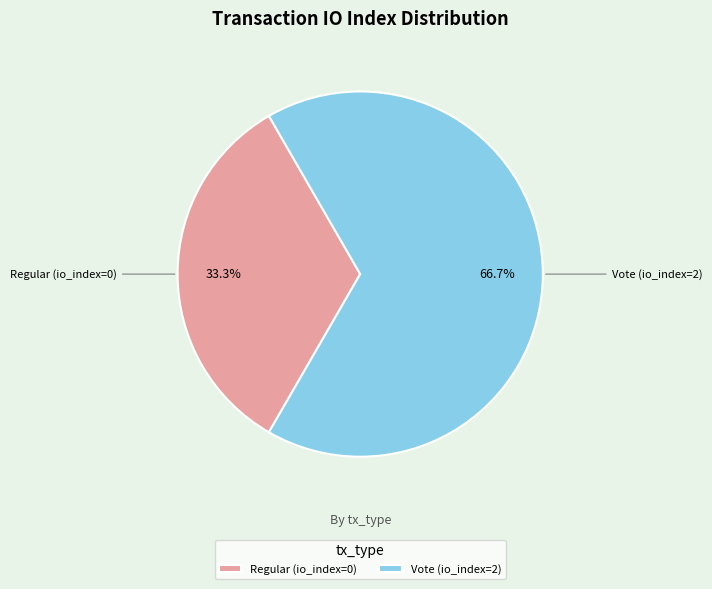

Rank the categories by value from lowest to highest.

Regular (io_index=0), Vote (io_index=2)